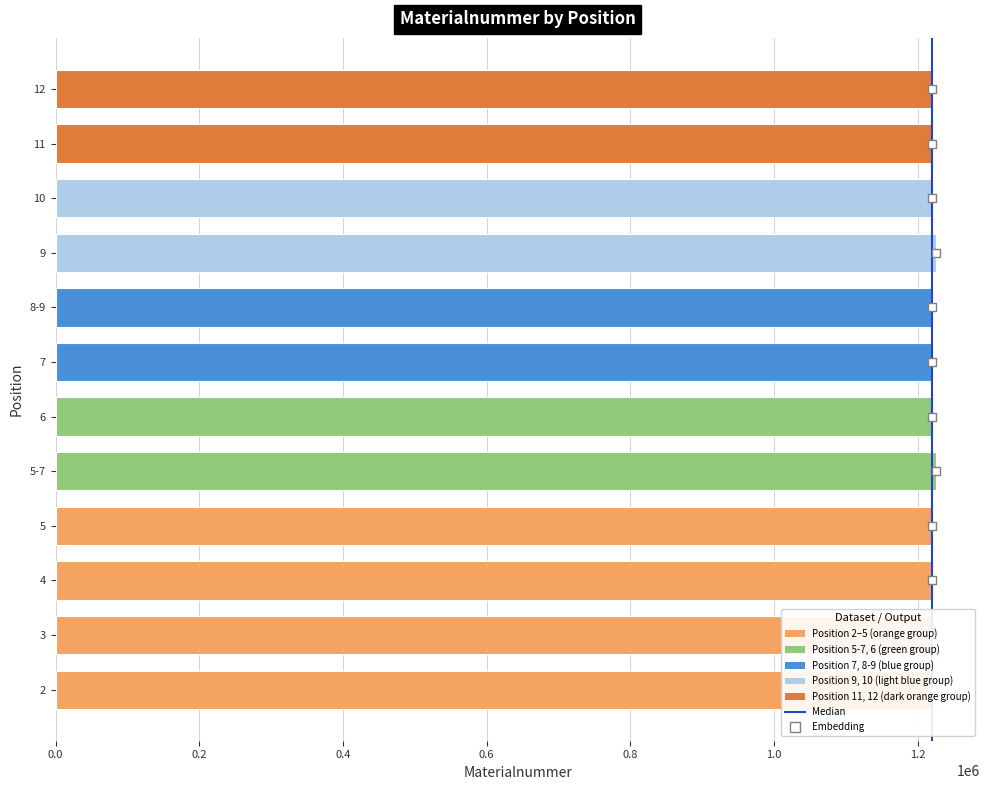

What is the change in value from 3 to 7?

+5